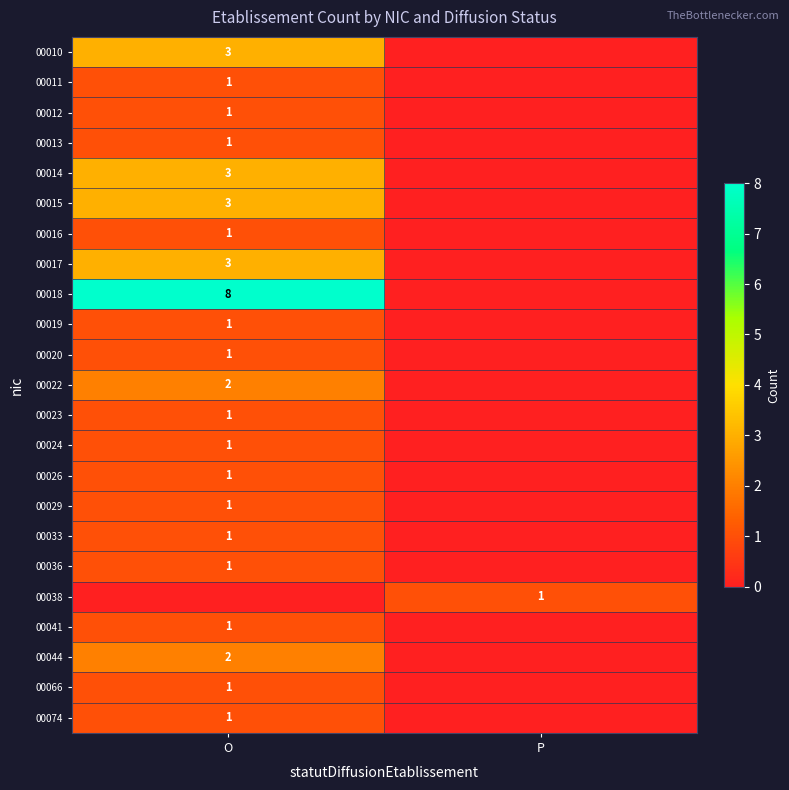

The 00036 series shows 1 at O. True or false?

True